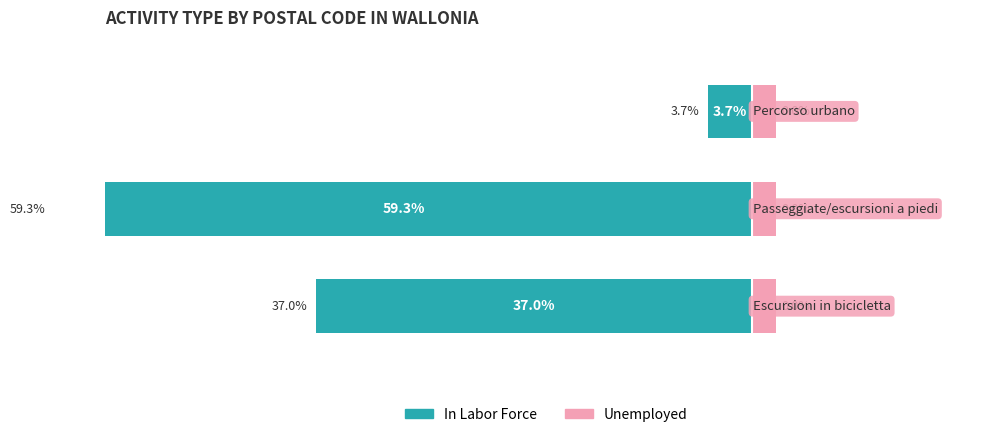

How many values in the In Labor Force series exceed -37?

1